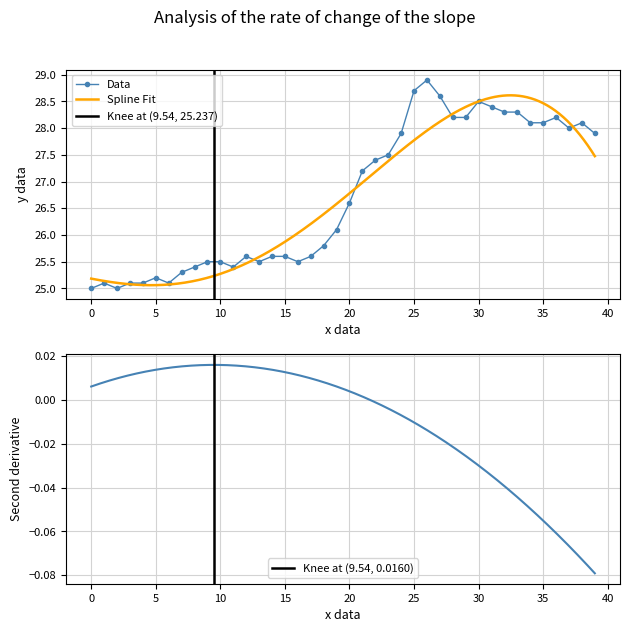

The Data series shows 28.1 at 35. True or false?

True